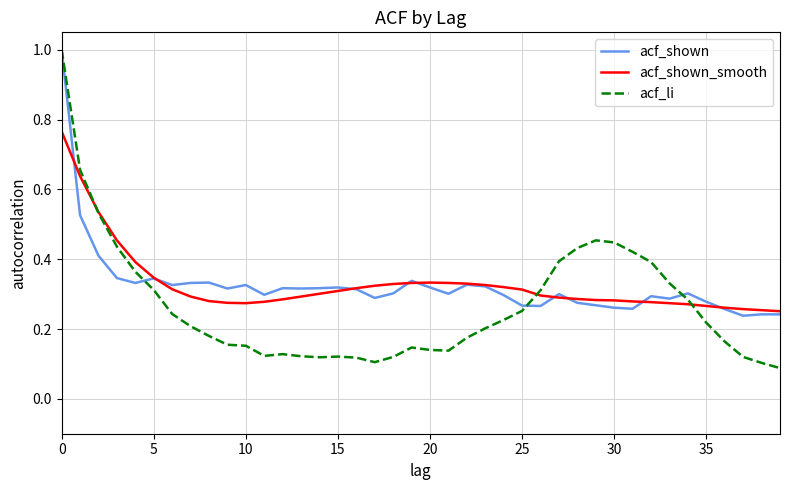

What is the maximum value shown in the chart?

1.0